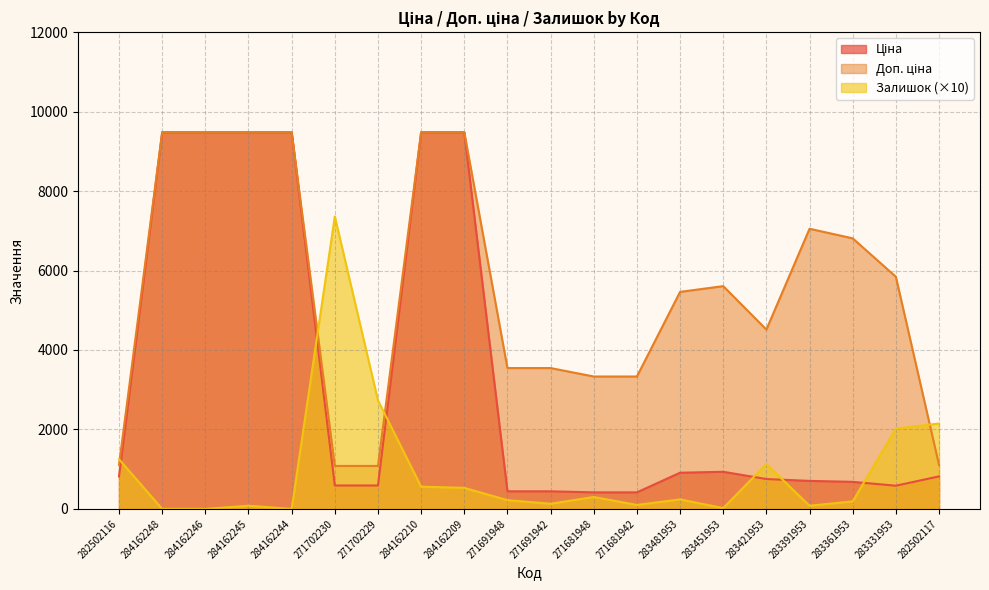

Reading left to right, transcribe all the data shown in this chart.

Ціна: 818.5	9480.1	9480.1	9480.1	9480.1	589.9	589.9	9480.1	9480.1	443.1	443.1	416.6	416.6	910.4	934.5	752.2	705.1	681.0	584.4	818.5
Доп. ціна: 1109.2	9480.1	9480.1	9480.1	9480.1	1081.7	1081.7	9480.1	9480.1	3545.0	3545.0	3332.5	3332.5	5462.3	5607.2	4513.3	7051.3	6809.8	5843.9	1109.2
Залишок: 1250.0	0.0	0.0	80.0	0.0	7360.0	2730.0	560.0	530.0	220.0	130.0	300.0	100.0	240.0	20.0	1130.0	80.0	190.0	2020.0	2150.0